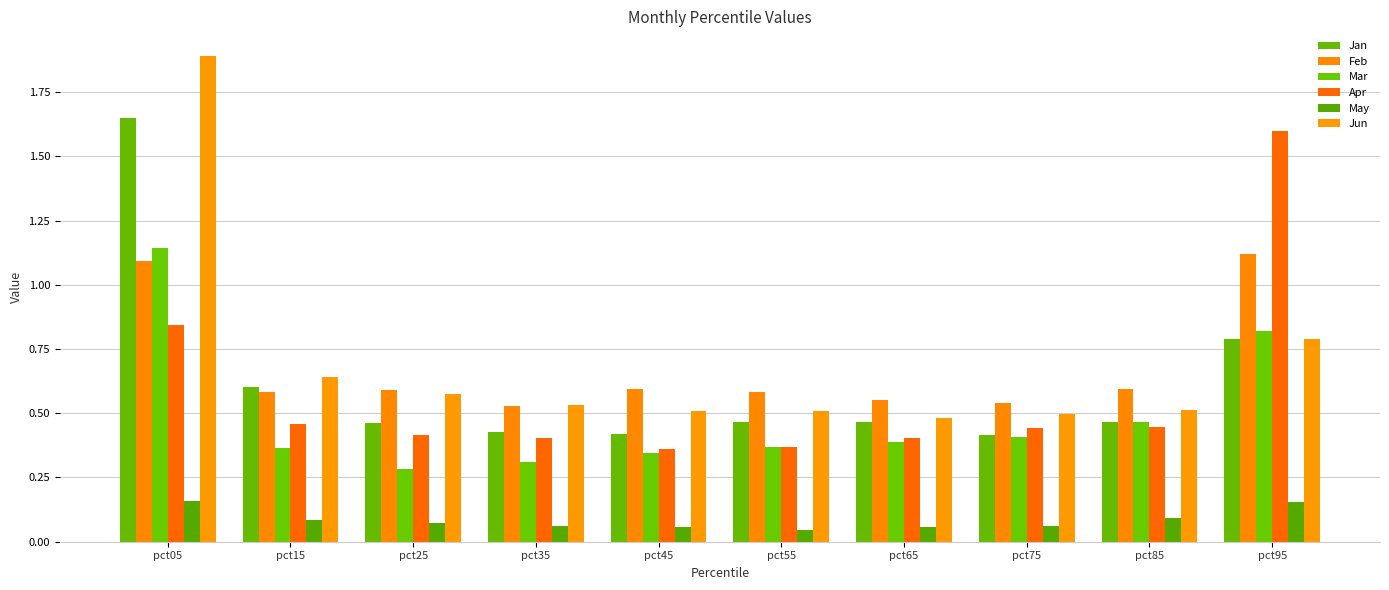

What is the value of the Mar bar at the 6th from the left?

0.4